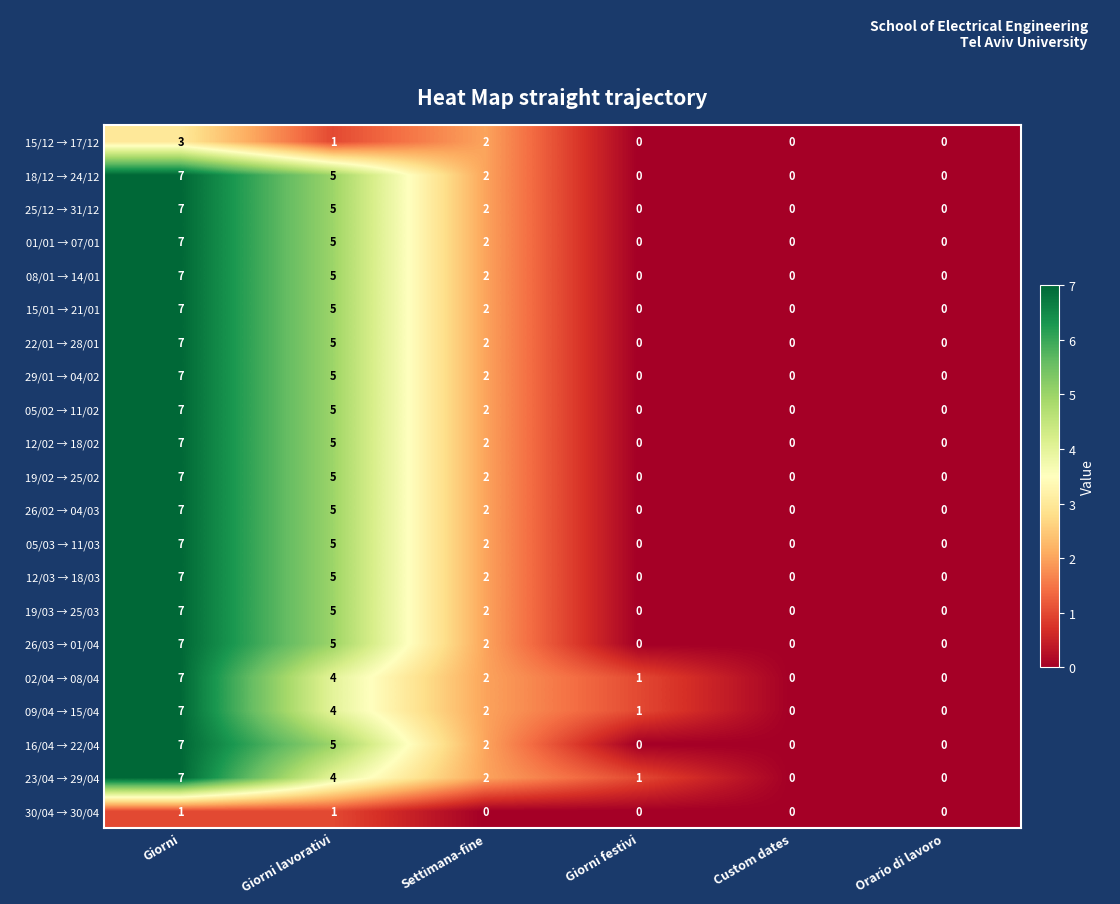

Count the 05/03 → 11/03 values in the range 0 to 5.

5